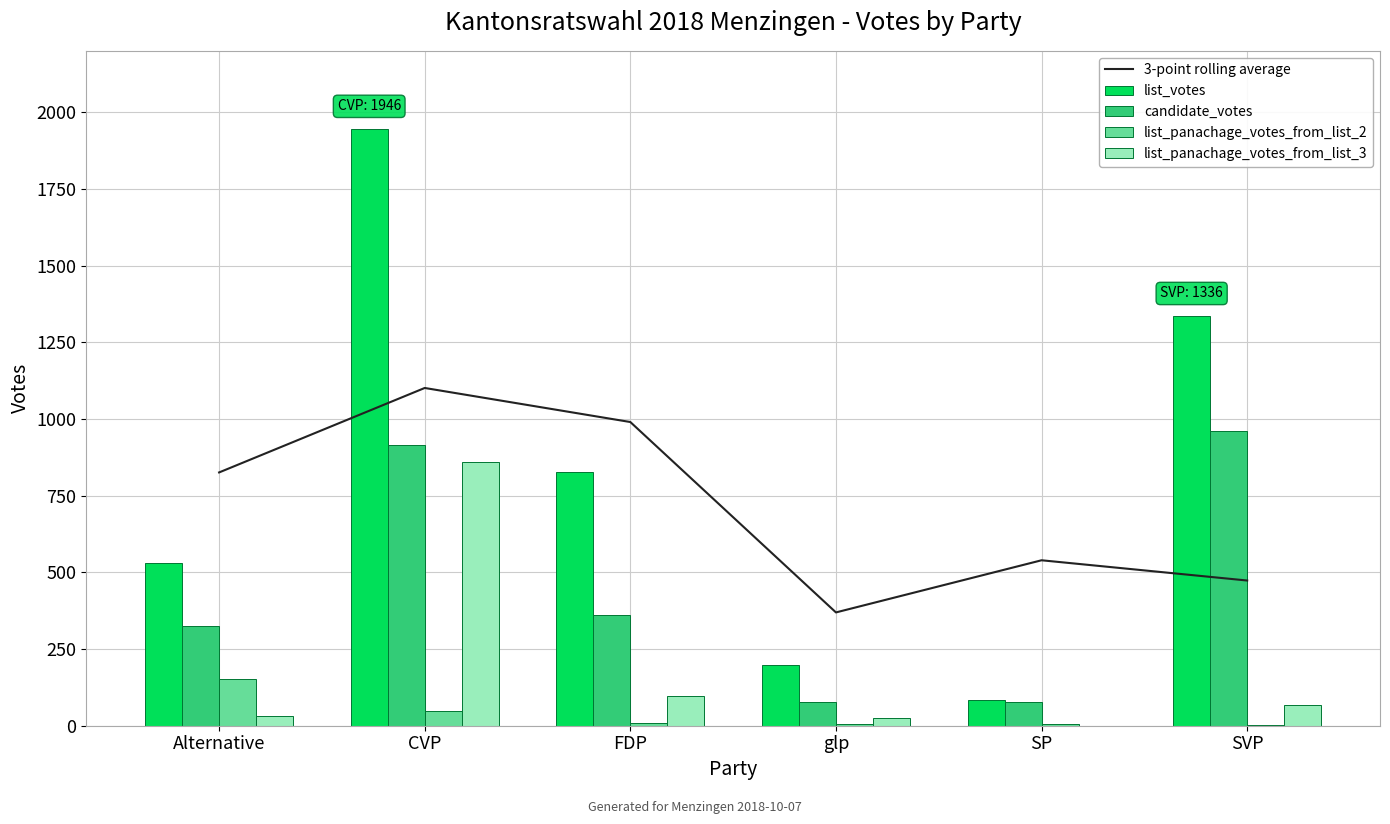

Count the number of data series in this chart.

5